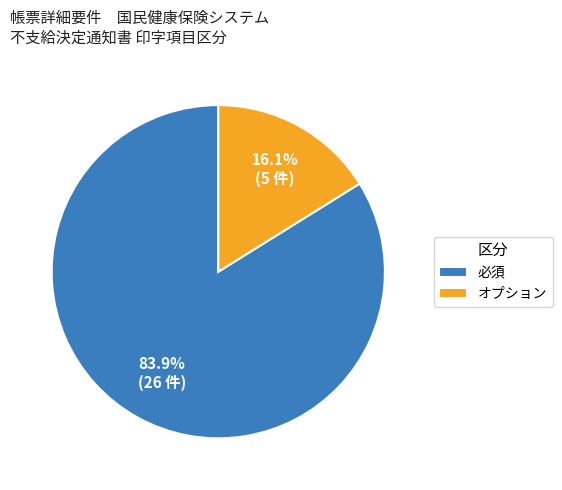

The オプション slice represents 16% of the pie. True or false?

True